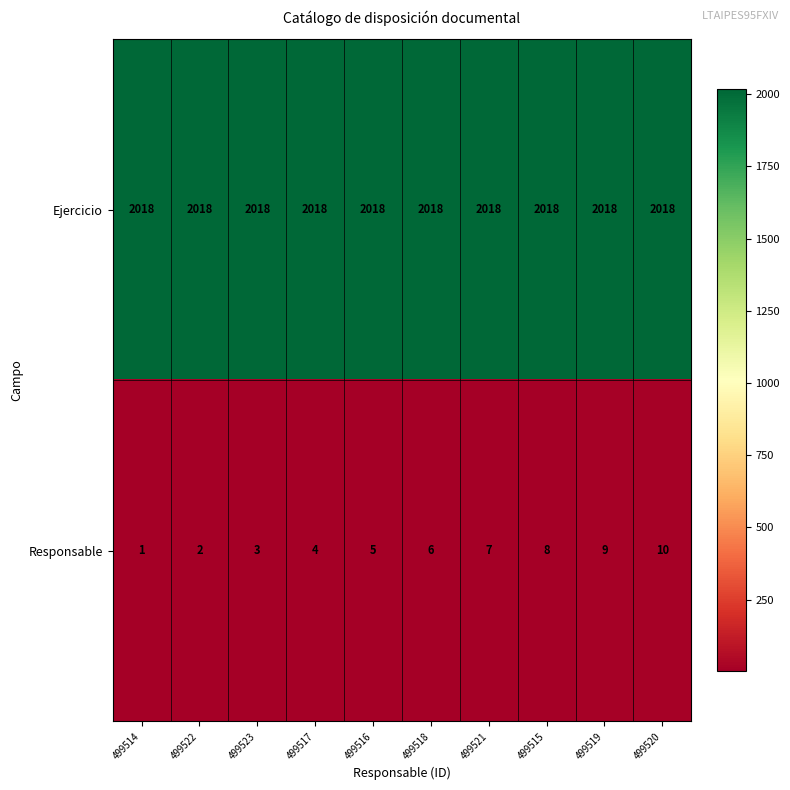

Rank the series by their average value, from highest to lowest.

Ejercicio, Responsable